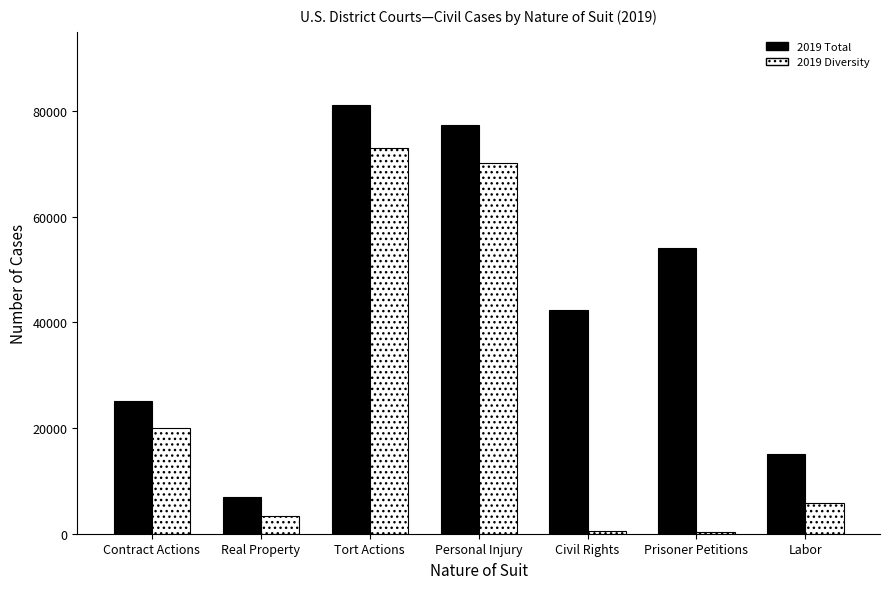

The 2019 Total series shows 42299 at Civil Rights. True or false?

True